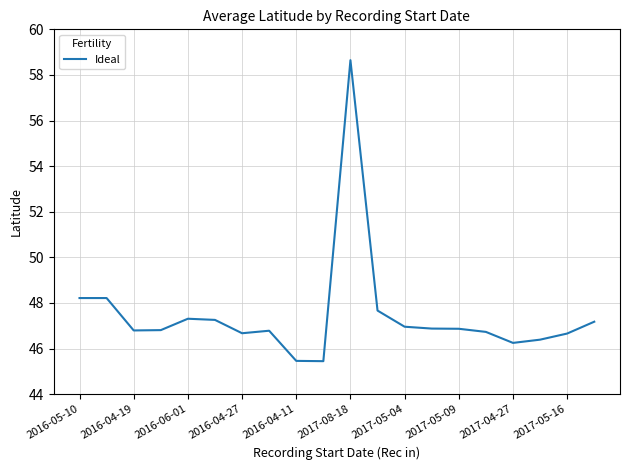

What is the difference between the maximum and minimum values?

13.2